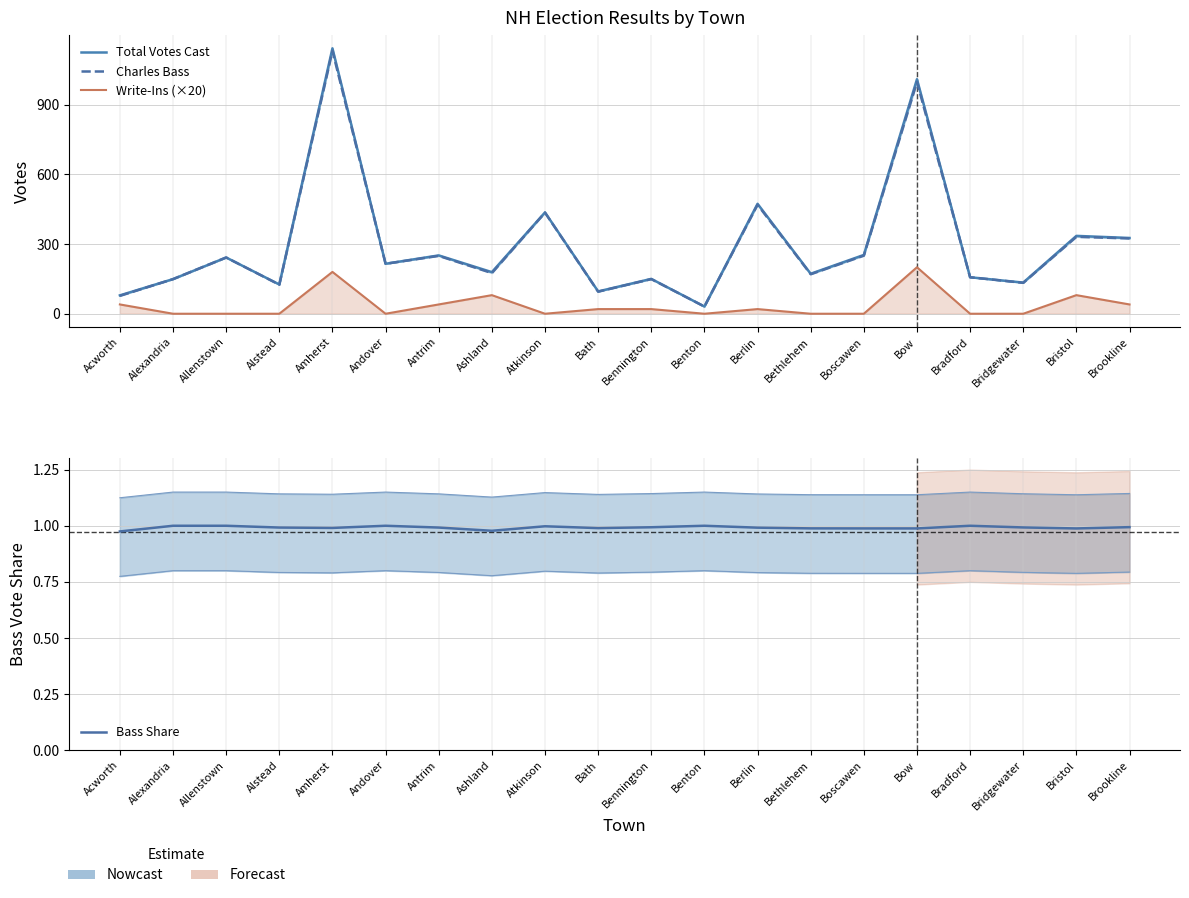

Reading left to right, what are all the values shown in this chart?

Total Votes Cast: Acworth=79.0	Alexandria=149.0	Allenstown=242.0	Alstead=126.0	Amherst=1142.0	Andover=215.0	Antrim=251.0	Ashland=179.0	Atkinson=436.0	Bath=96.0	Bennington=150.0	Benton=31.0	Berlin=473.0	Bethlehem=172.0	Boscawen=253.0	Bow=1009.0	Bradford=157.0	Bridgewater=134.0	Bristol=335.0	Brookline=326.0
Charles Bass: Acworth=77.0	Alexandria=149.0	Allenstown=242.0	Alstead=125.0	Amherst=1131.0	Andover=215.0	Antrim=249.0	Ashland=175.0	Atkinson=435.0	Bath=95.0	Bennington=149.0	Benton=31.0	Berlin=469.0	Bethlehem=170.0	Boscawen=250.0	Bow=997.0	Bradford=157.0	Bridgewater=133.0	Bristol=331.0	Brookline=324.0
Write-Ins (×20): Acworth=40.0	Alexandria=0.0	Allenstown=0.0	Alstead=0.0	Amherst=180.0	Andover=0.0	Antrim=40.0	Ashland=80.0	Atkinson=0.0	Bath=20.0	Bennington=20.0	Benton=0.0	Berlin=20.0	Bethlehem=0.0	Boscawen=0.0	Bow=200.0	Bradford=0.0	Bridgewater=0.0	Bristol=80.0	Brookline=40.0
Bass Share: Acworth=1.0	Alexandria=1.0	Allenstown=1.0	Alstead=1.0	Amherst=1.0	Andover=1.0	Antrim=1.0	Ashland=1.0	Atkinson=1.0	Bath=1.0	Bennington=1.0	Benton=1.0	Berlin=1.0	Bethlehem=1.0	Boscawen=1.0	Bow=1.0	Bradford=1.0	Bridgewater=1.0	Bristol=1.0	Brookline=1.0